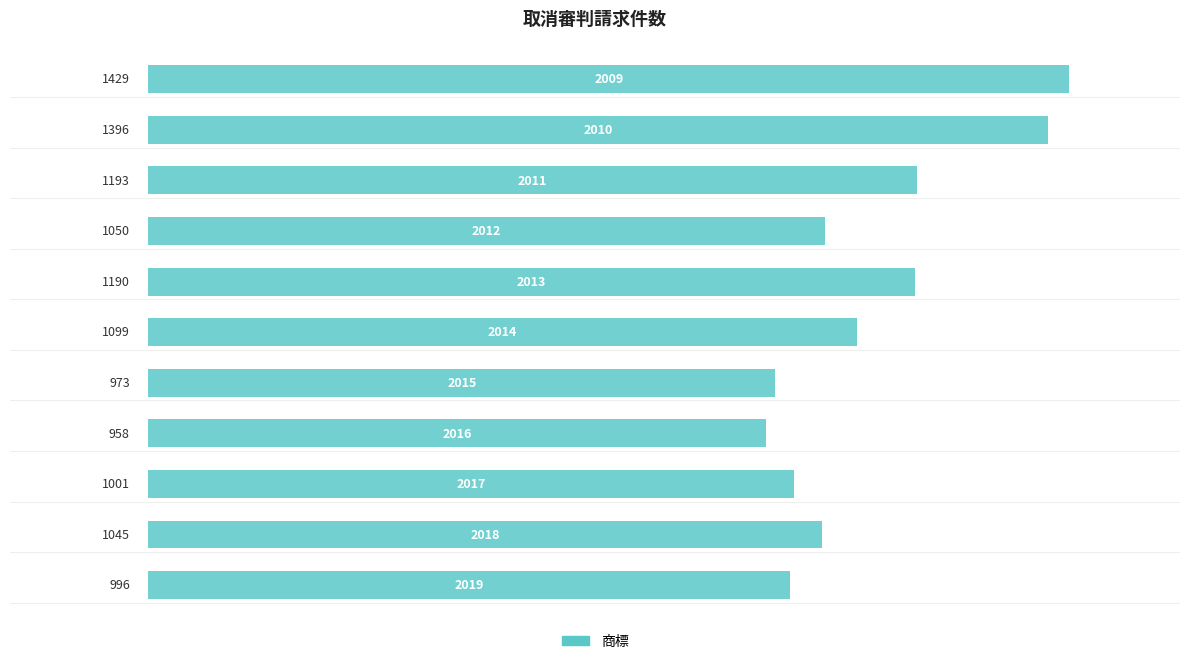

What is the smallest value displayed?

958